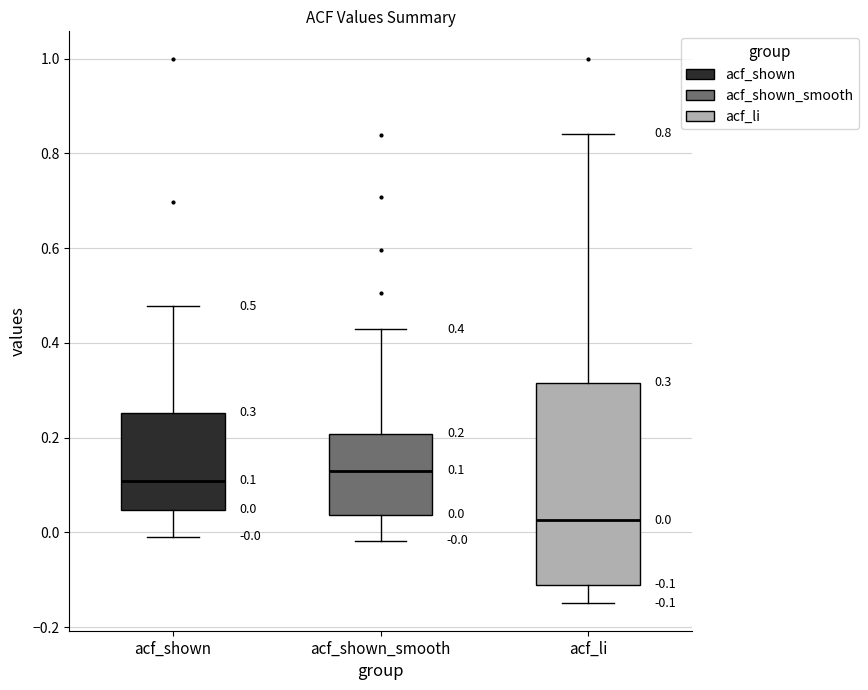

Which box has the highest median line?

acf_shown_smooth